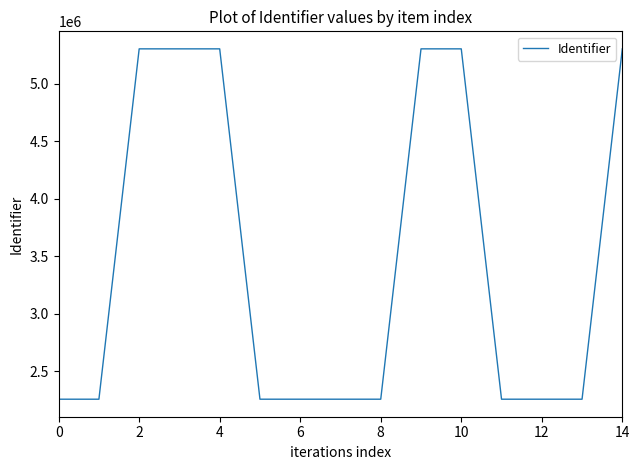

What is the difference between the maximum and minimum values?

3048585